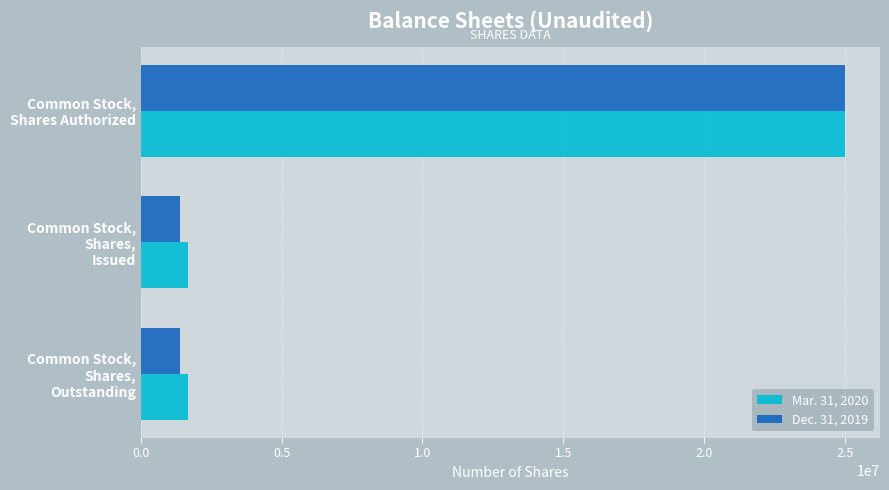

List the series in order of their overall mean, highest first.

Mar. 31, 2020, Dec. 31, 2019